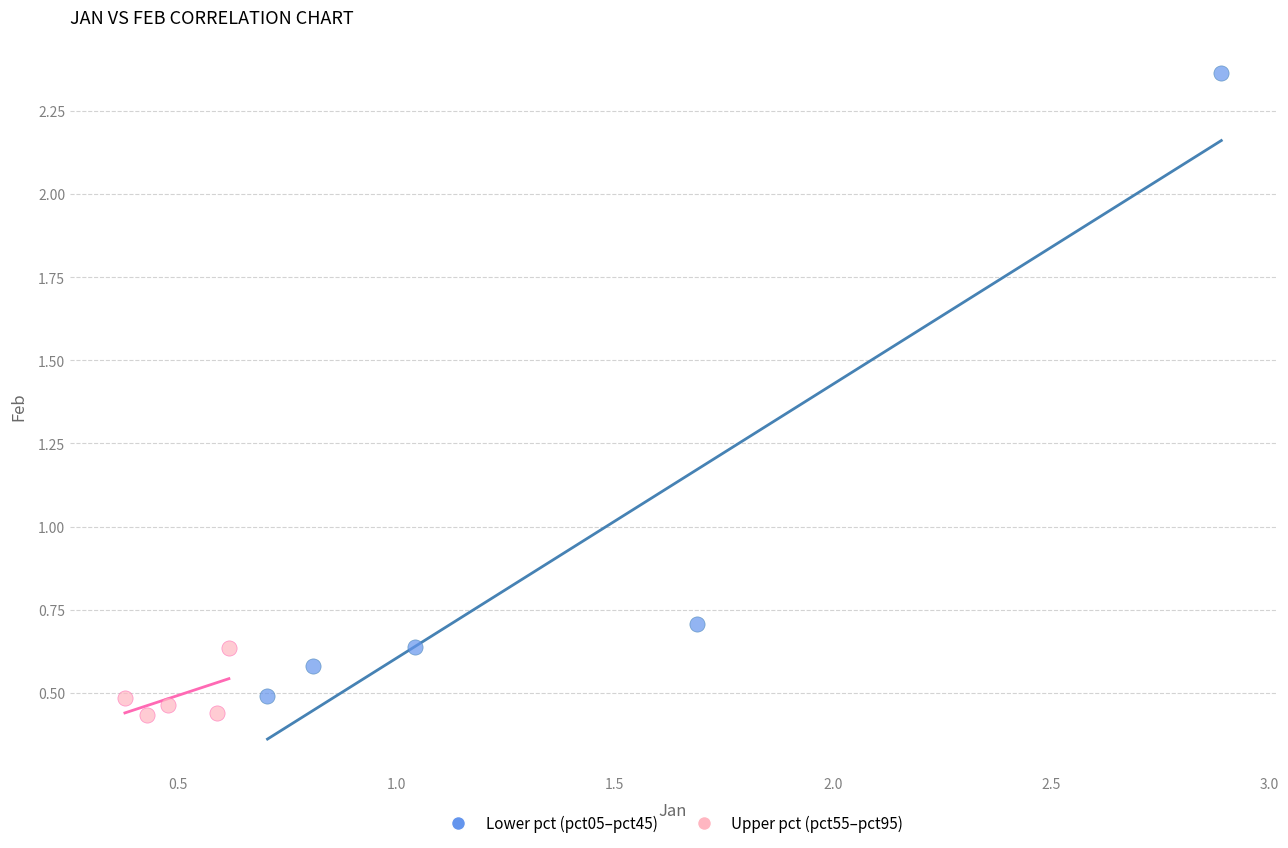

What are all the series names shown in the legend?

Lower pct (pct05–pct45), Upper pct (pct55–pct95)